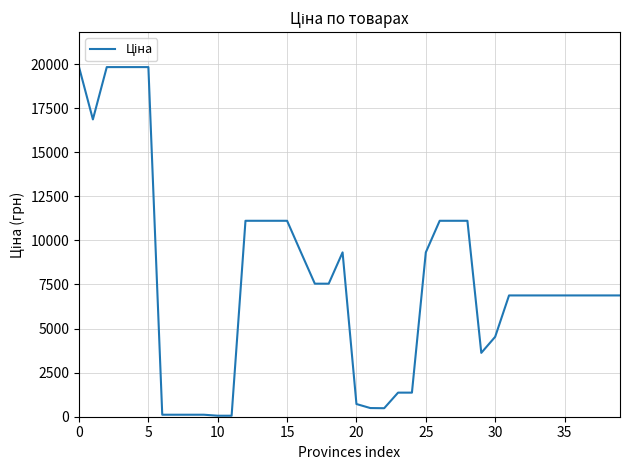

What is the maximum value shown in the chart?

19831.1